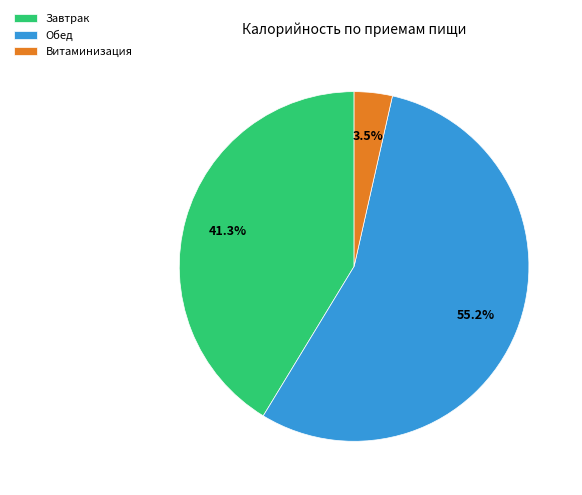

What is the total percentage of Витаминизация and Обед?

58.7%